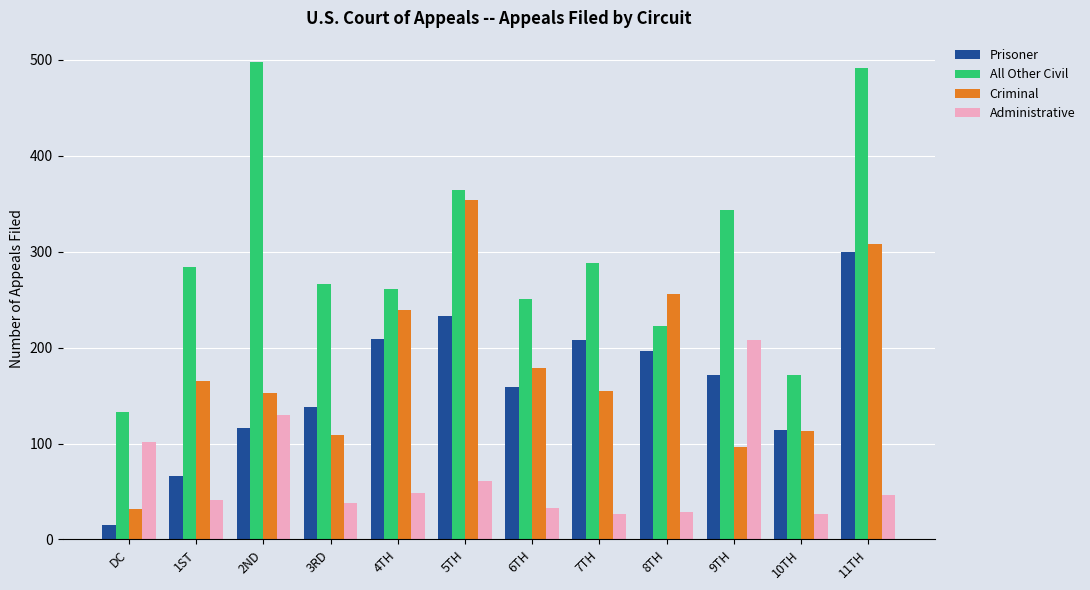

What is the difference between the Criminal values at 5TH and 10TH?

241